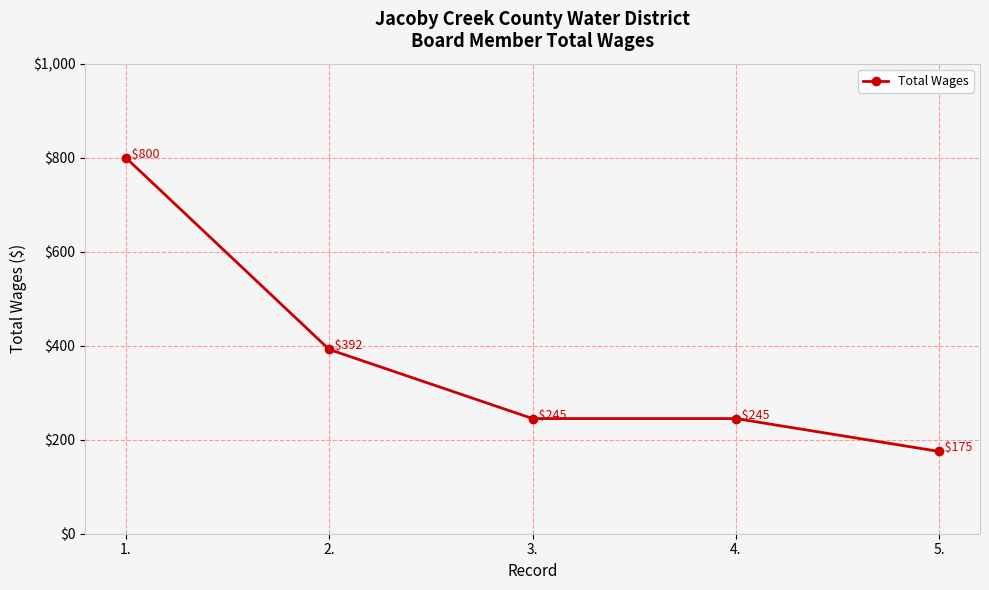

Between 5. and 2., which is larger?

2.